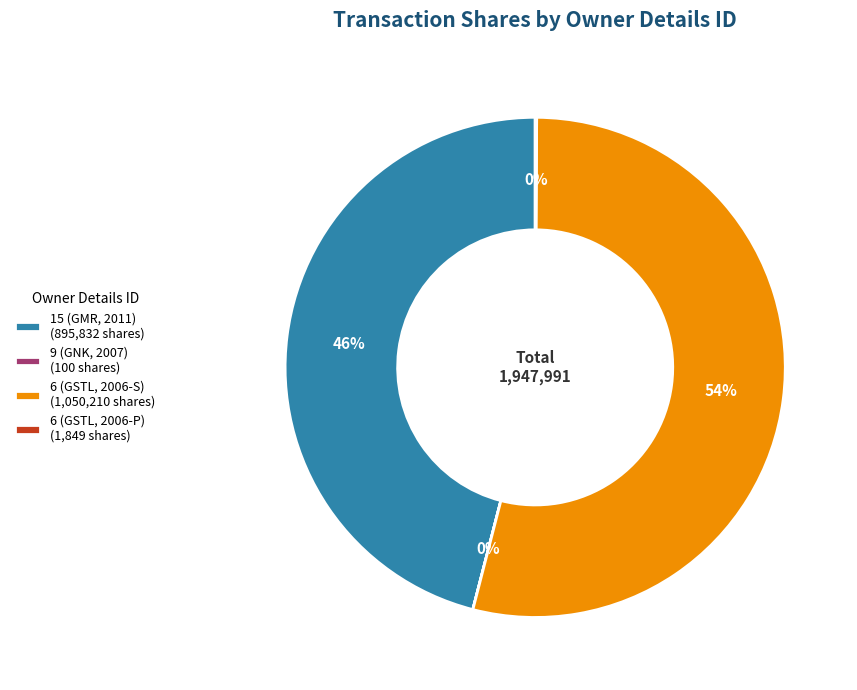

Which category has the biggest portion of the pie?

6 (GSTL, 2006-S)